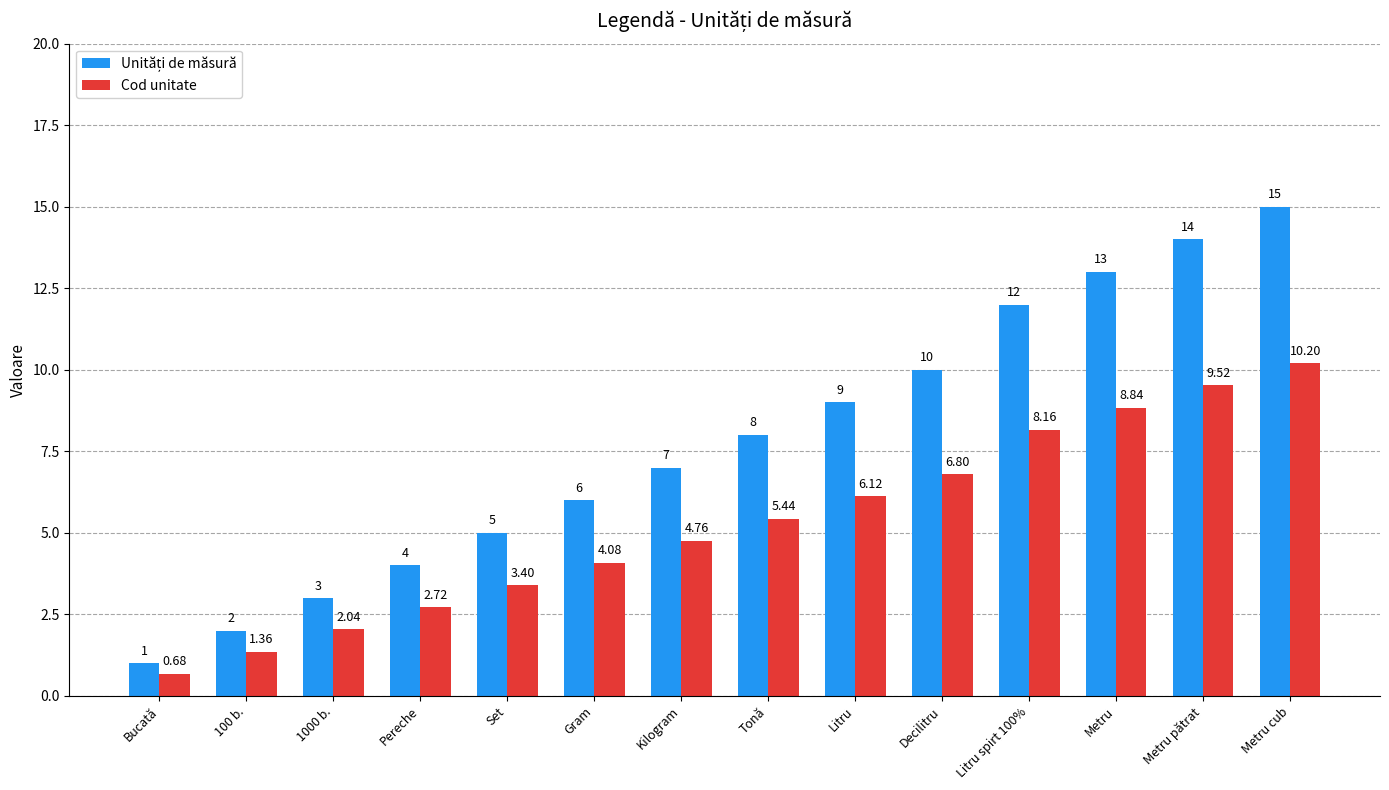

Rank the categories by Cod unitate value from highest to lowest.

Metru cub, Metru pătrat, Metru, Litru spirt 100%, Decilitru, Litru, Tonă, Kilogram, Gram, Set, Pereche, 1000 b., 100 b., Bucată